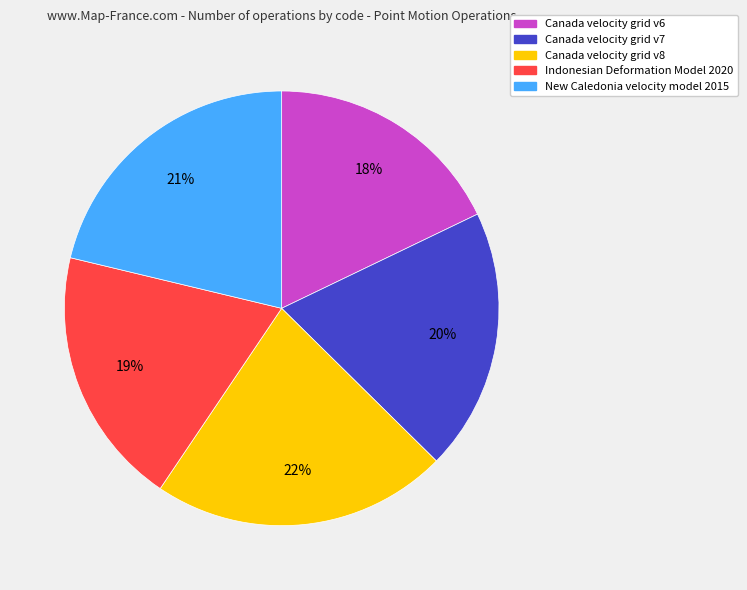

Which category has the smallest portion of the pie?

Canada velocity grid v6